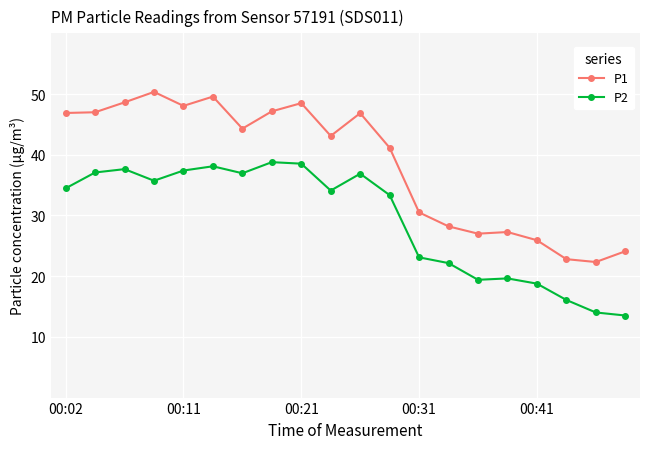

Which series has the widest spread of values?

P1